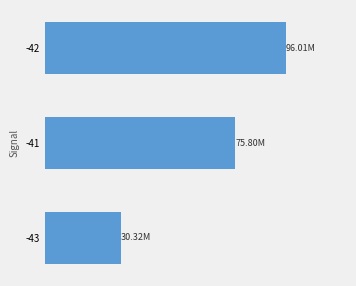

Does the chart contain any negative values?

No